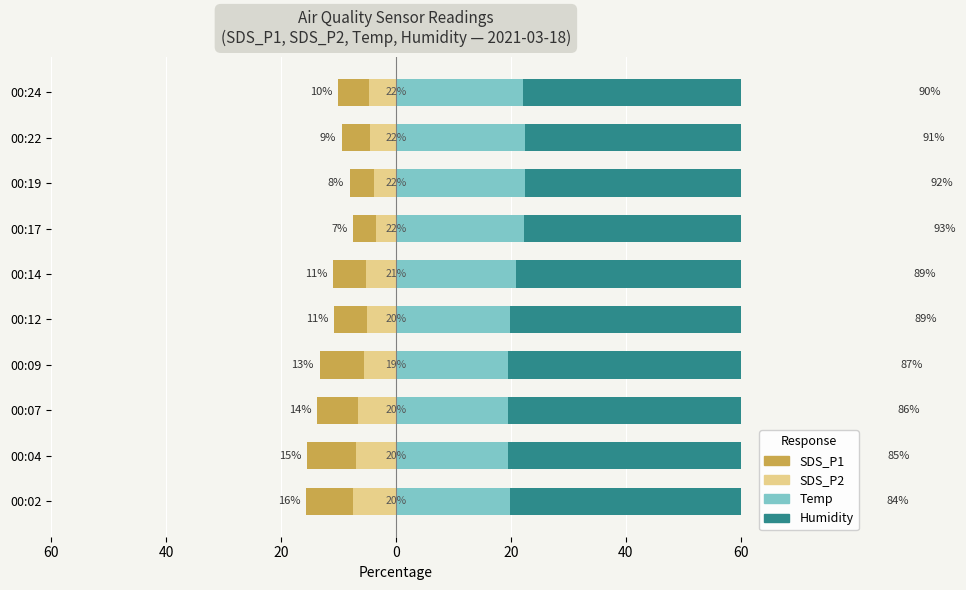

Reading right to left, list all the values displayed in this chart.

SDS_P1: -10.0	-9.4	-8.0	-7.4	-10.9	-10.8	-13.3	-13.8	-15.4	-15.6
SDS_P2: -4.8	-4.5	-3.8	-3.5	-5.2	-5.1	-5.6	-6.6	-6.9	-7.4
Temp: 22.1	22.4	22.5	22.3	21.0	19.9	19.5	19.5	19.6	19.8
Humidity: 67.9	68.1	69.5	70.3	68.1	69.4	67.3	66.7	65.0	64.6